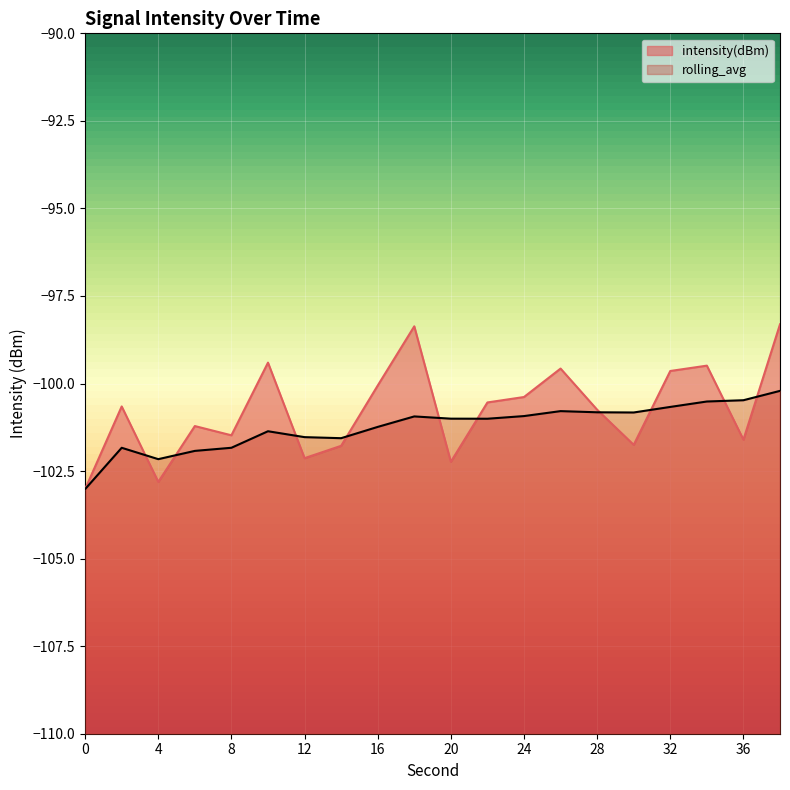

True or false: intensity(dBm) has a value of -103.0 at 0.

True